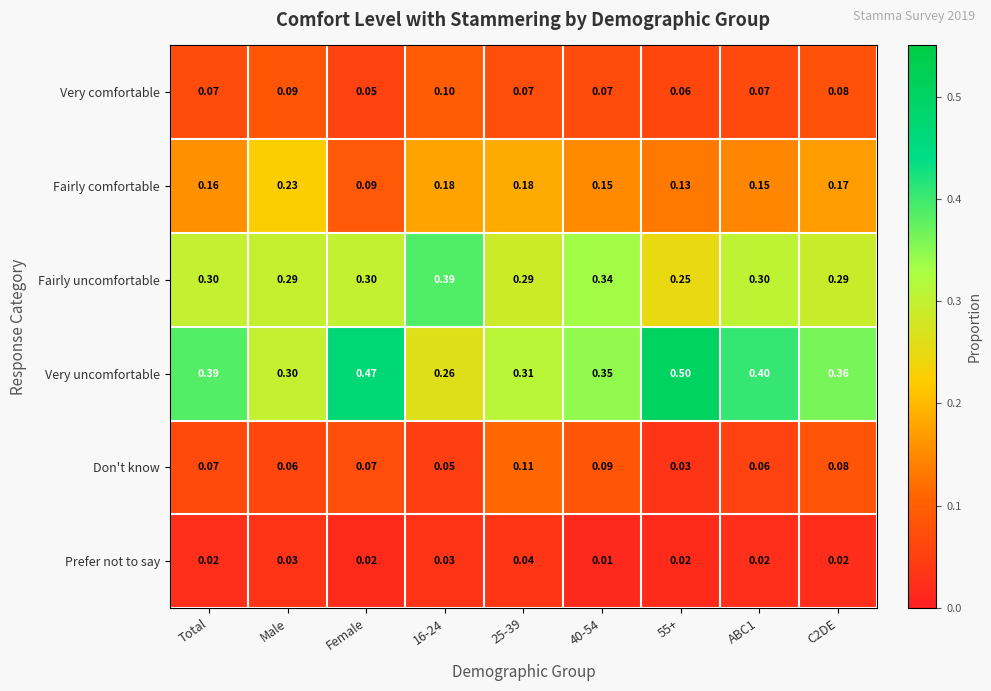

At Male, list the series in order from largest to smallest.

Very uncomfortable, Fairly uncomfortable, Fairly comfortable, Very comfortable, Don't know, Prefer not to say